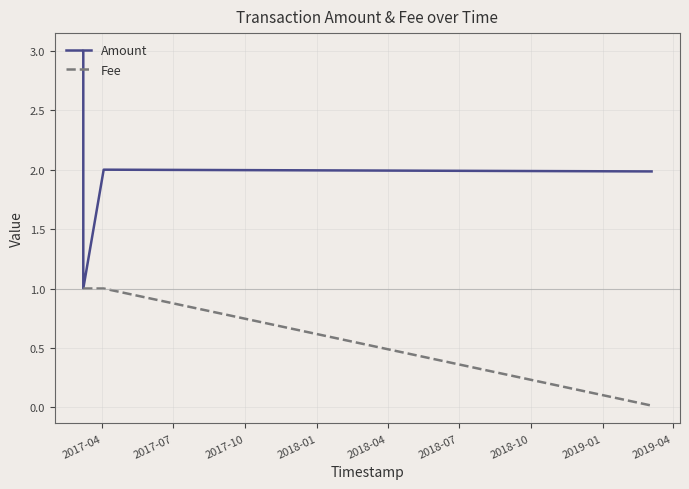

Rank the series by their maximum value, from lowest to highest.

Fee, Amount